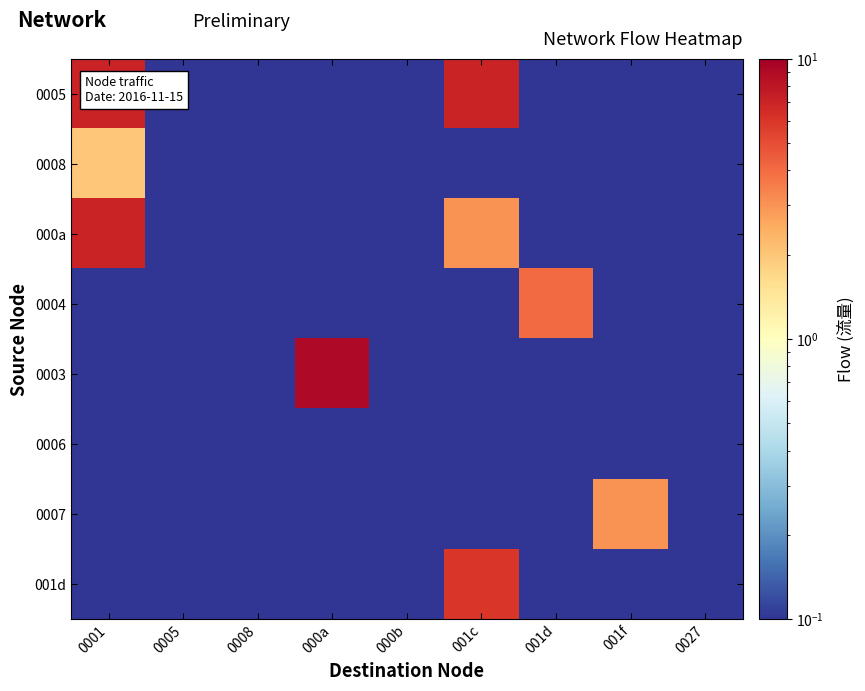

Rank the series at 001c from lowest to highest value.

0008, 0004, 0003, 0006, 0007, 000a, 001d, 0005